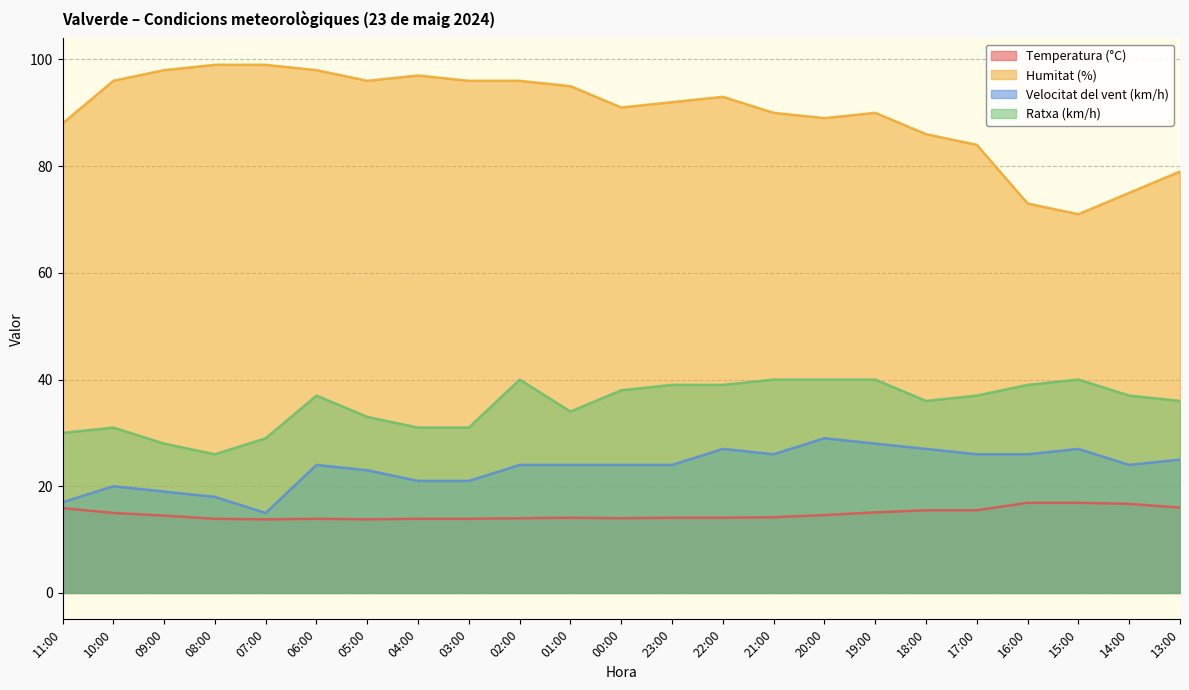

What is the difference between the Ratxa (km/h) values at 05:00 and 20:00?

7.0